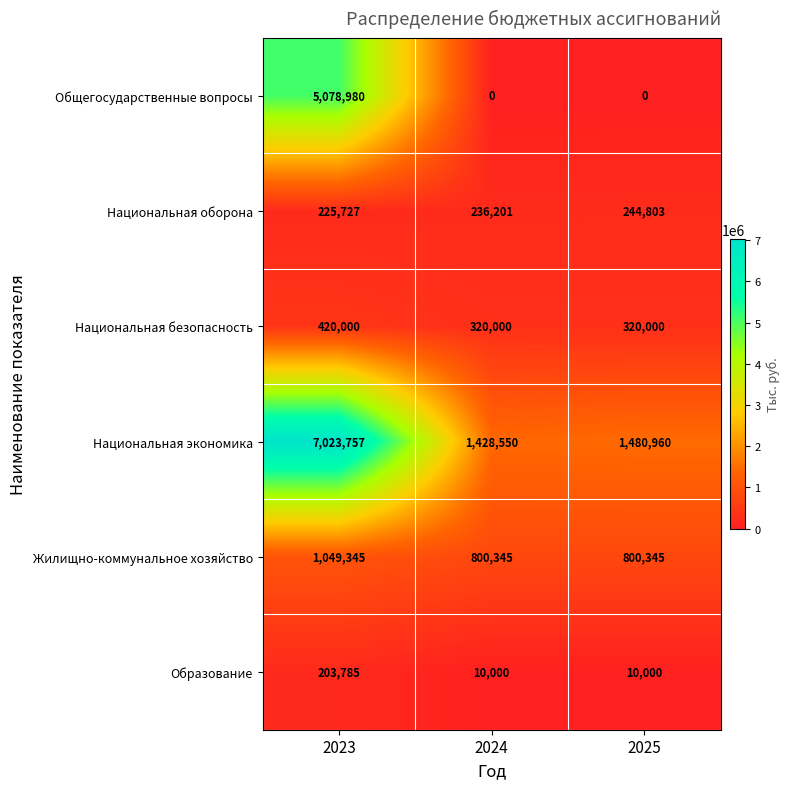

Where is Национальная оборона nearest to the value 235265?

2024